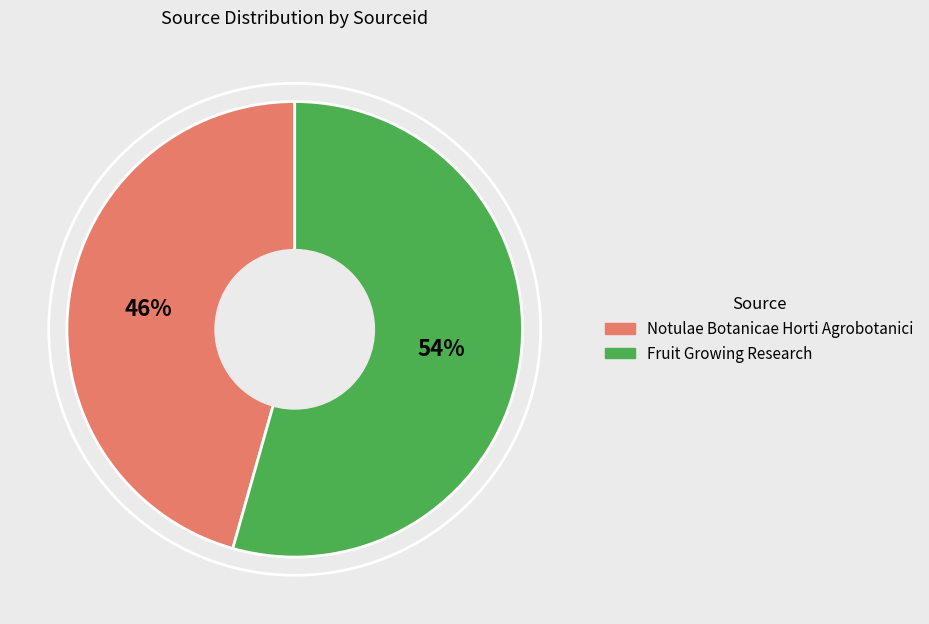

How many segments does this pie chart have?

2